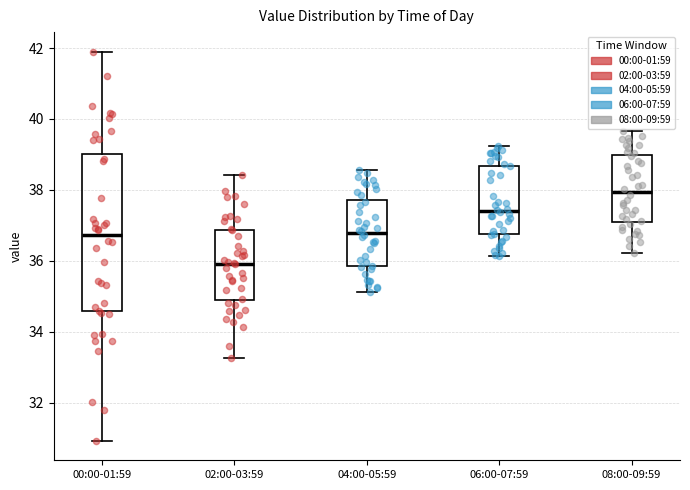

Which box is the tallest, from its lower edge to its upper edge?

00:00-01:59